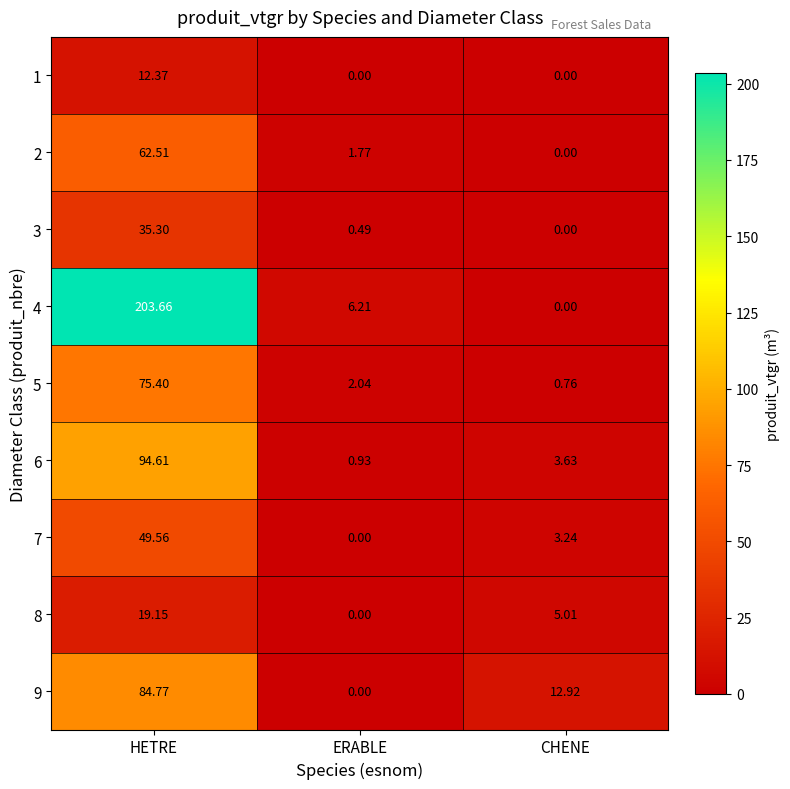

Which series changed the most between HETRE and ERABLE?

4